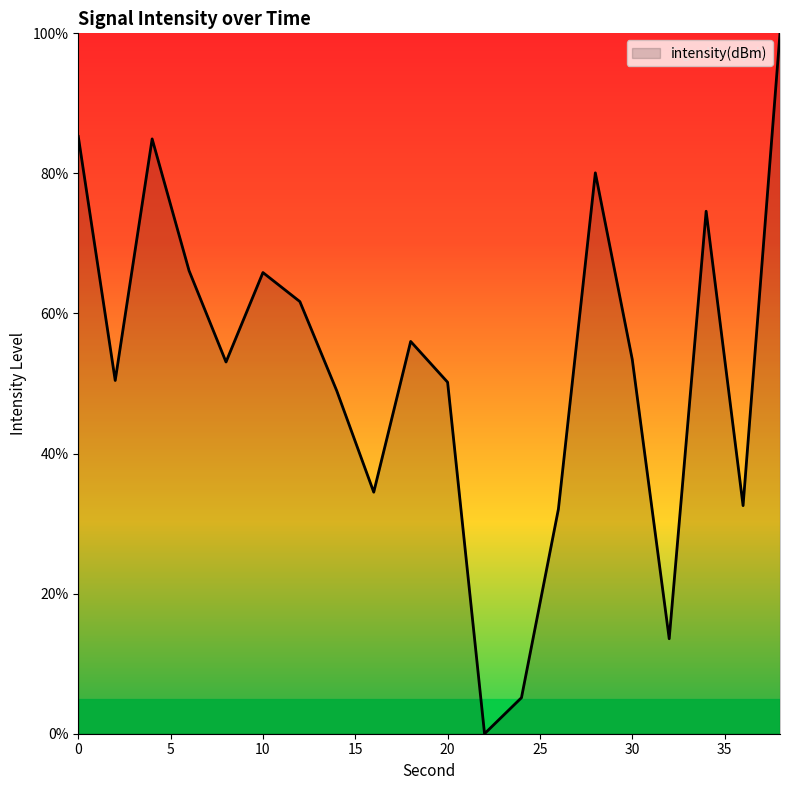

Does the chart have visible grid lines?

No